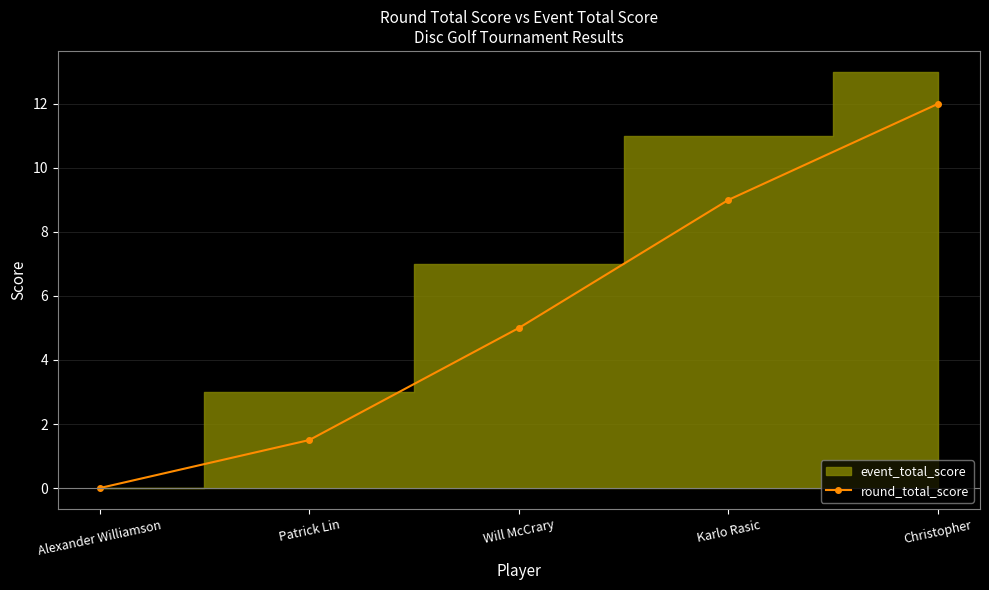

List the labels in order of round_total_score value, smallest first.

Alexander Williamson, Patrick Lin, Will McCrary, Karlo Rasic, Christopher